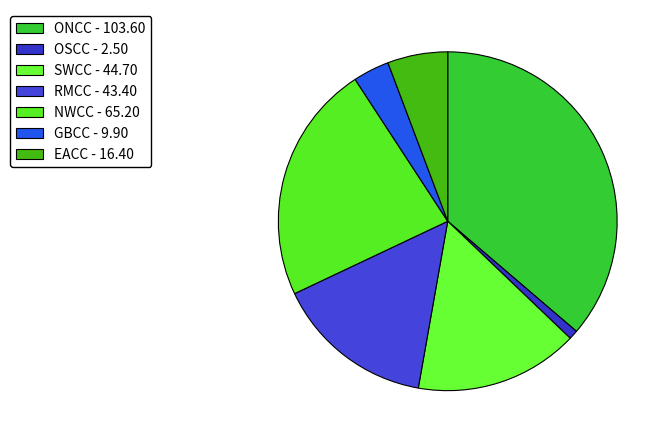

How many slices are in this pie chart?

7